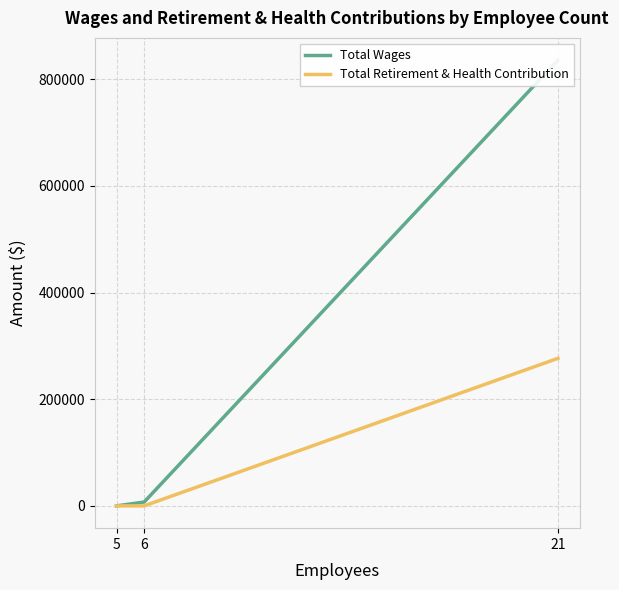

Reading left to right, list all the values displayed in this chart.

Total Wages: 21=835657	6=7200	5=0
Total Retirement & Health Contribution: 21=276656	6=0	5=0